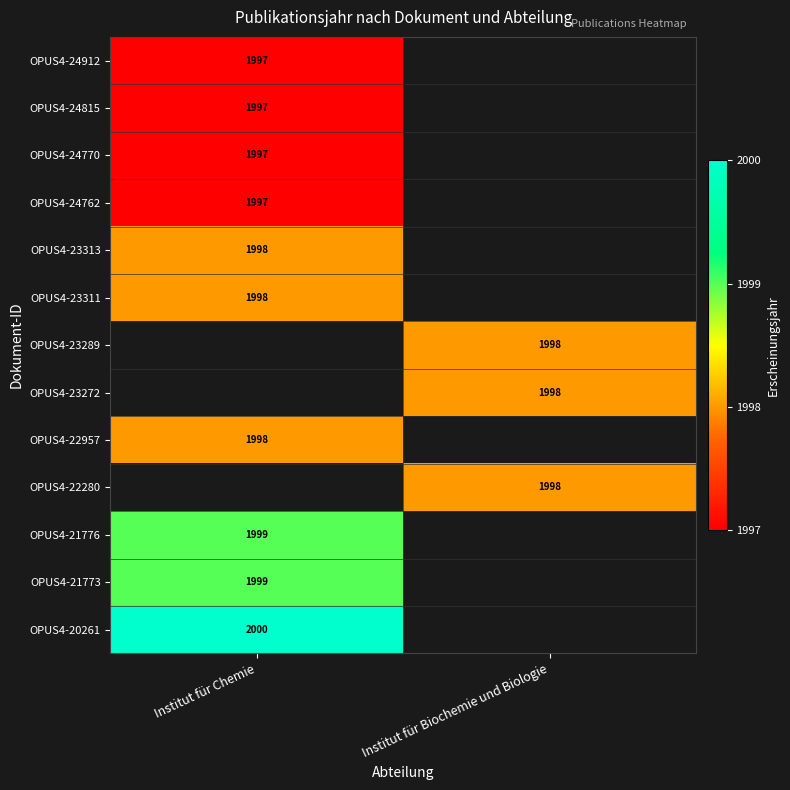

The OPUS4-22280 series shows 2781 at Institut für Biochemie und Biologie. True or false?

False